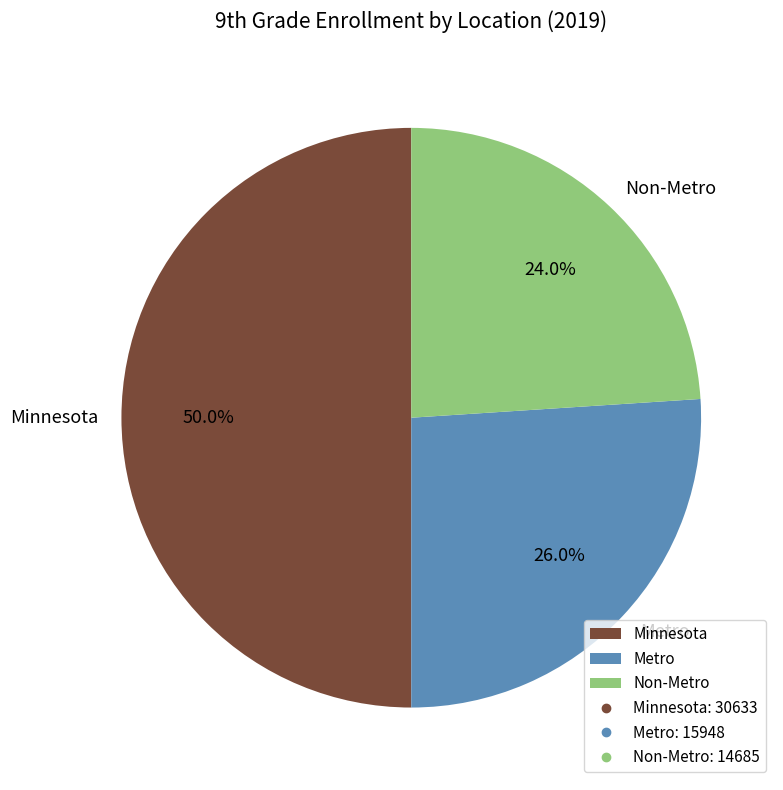

What percentage is NOT represented by Non-Metro?

76.0%